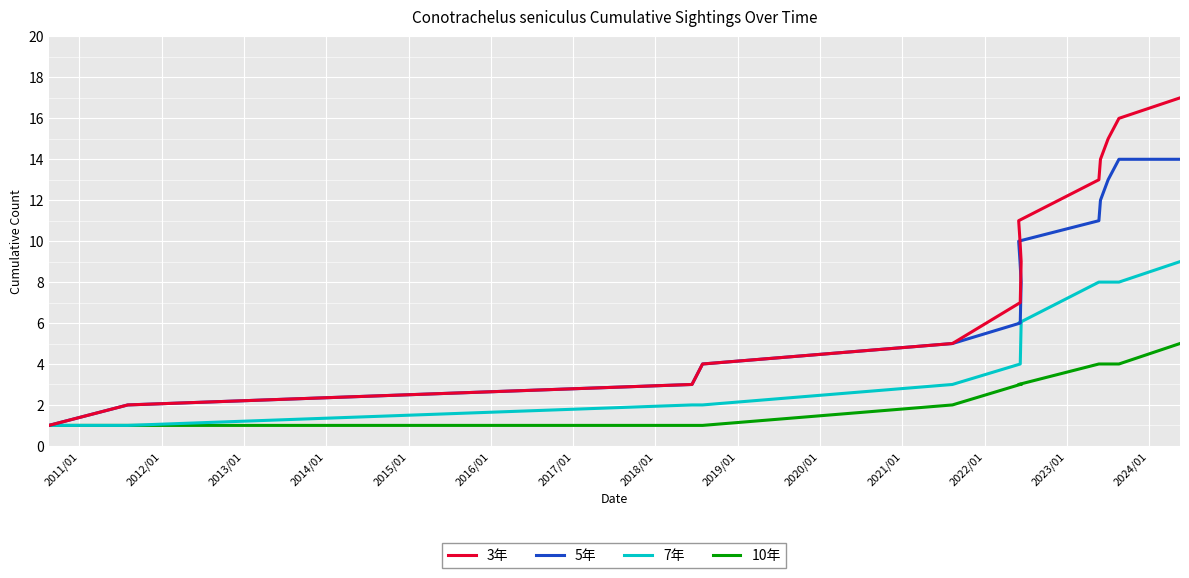

Reading left to right, list all the values displayed in this chart.

3年: 1	2	3	4	5	7	9	10	11	13	14	15	16	17
5年: 1	2	3	4	5	6	8	9	10	11	12	13	14	14
7年: 1	1	2	2	3	4	6	6	6	8	8	8	8	9
10年: 1	1	1	1	2	3	3	3	3	4	4	4	4	5